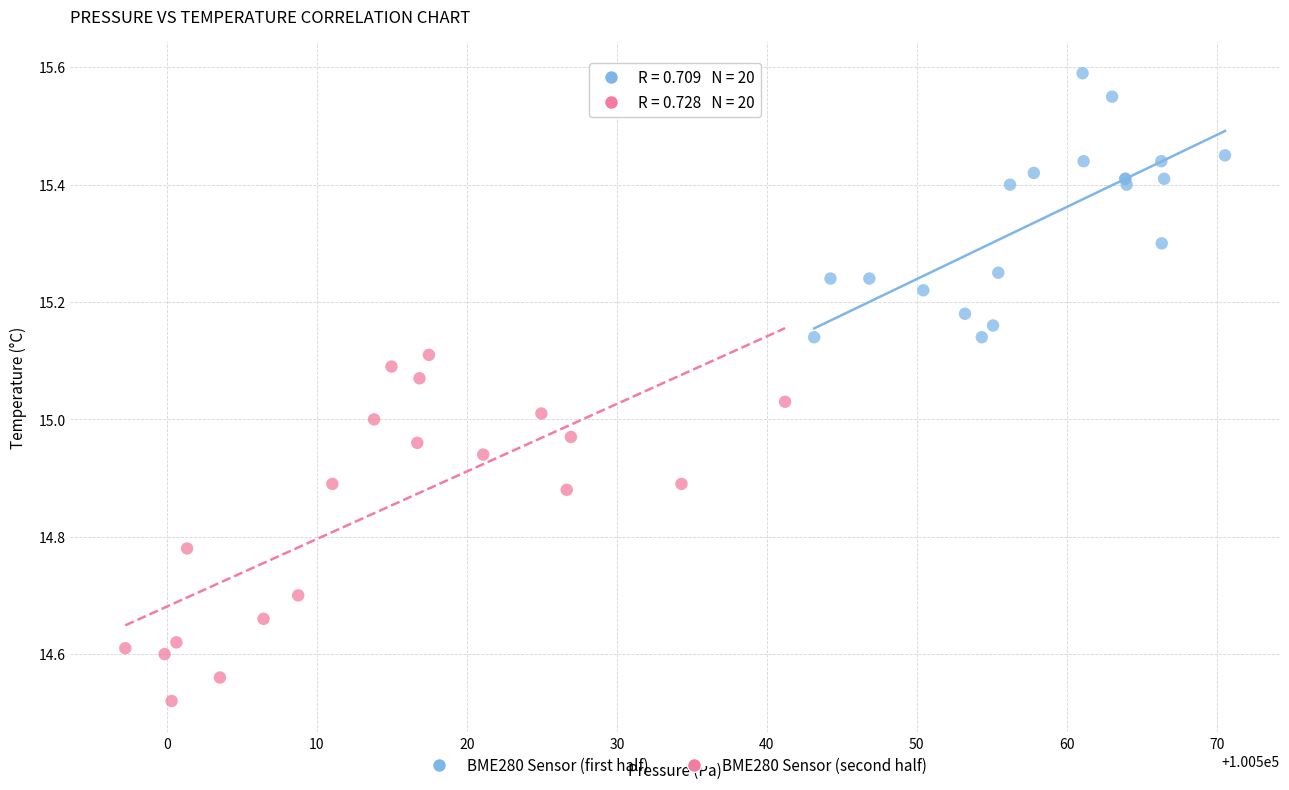

Which series contains the highest Y value?

BME280 Sensor (first half)